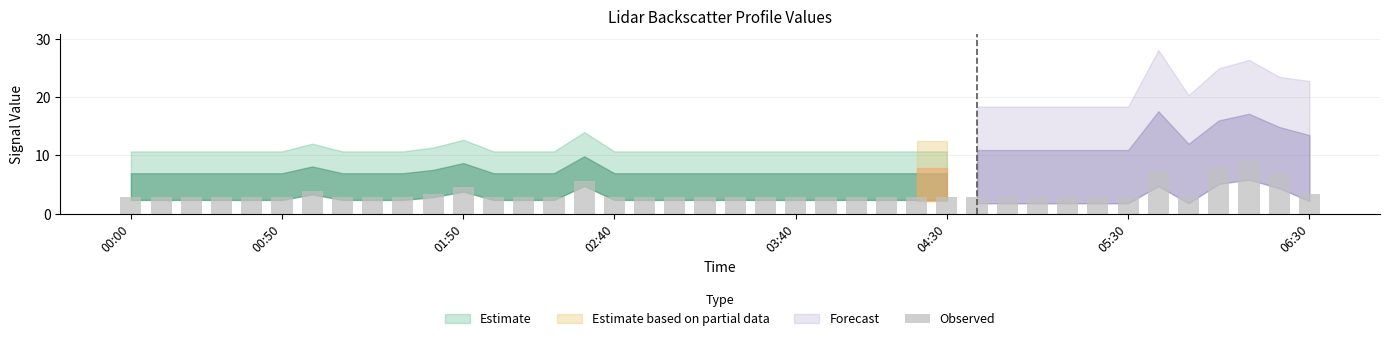

What is the maximum value shown in the chart?

9.1